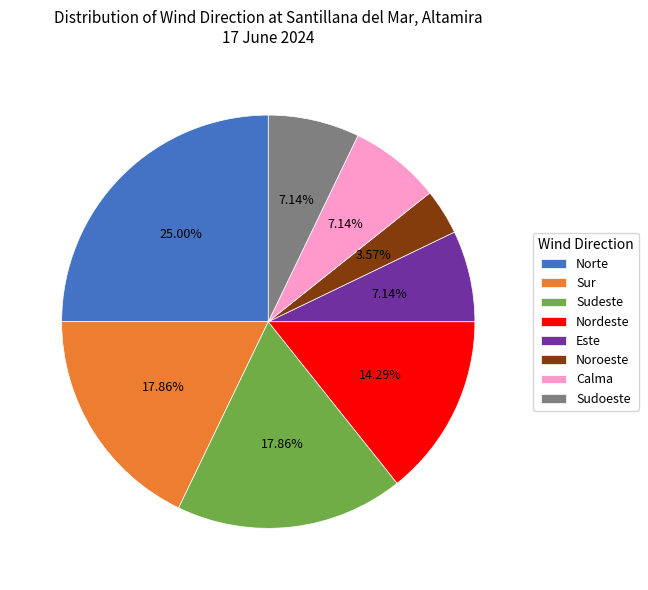

True or false: Sudoeste accounts for 1% of the total.

False